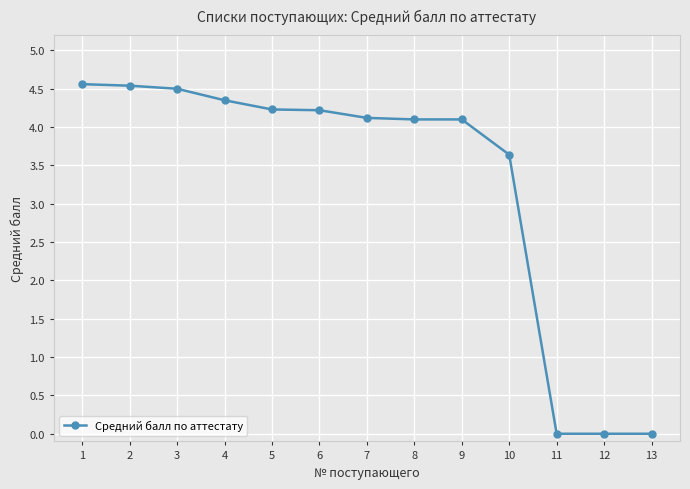

What value does the data have at 6?

4.2